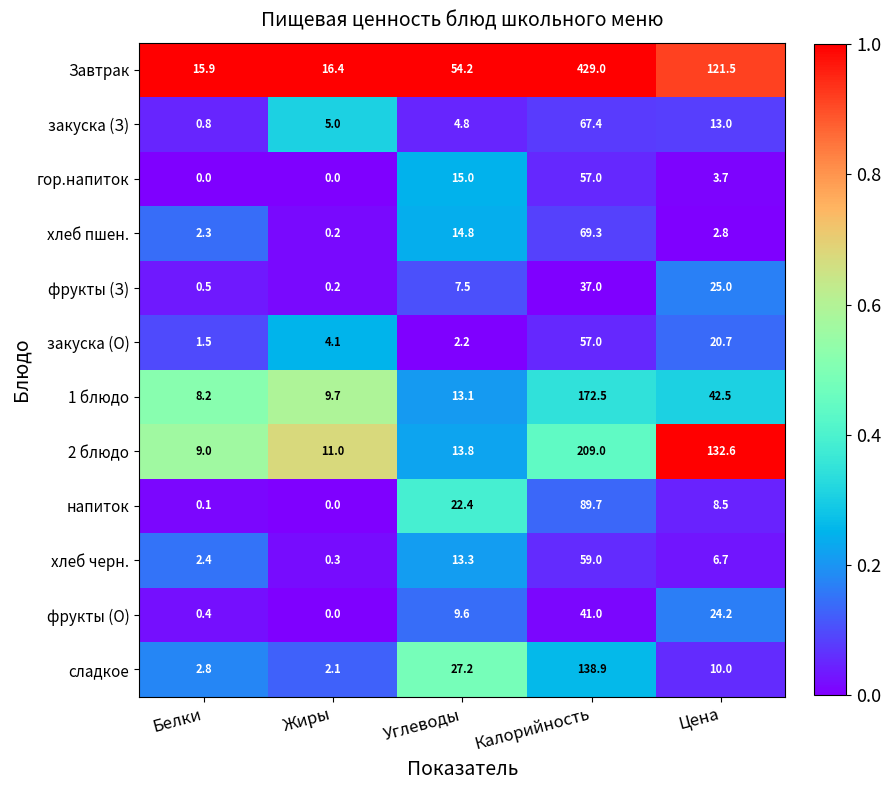

At which label does 2 блюдо first exceed 13?

Углеводы